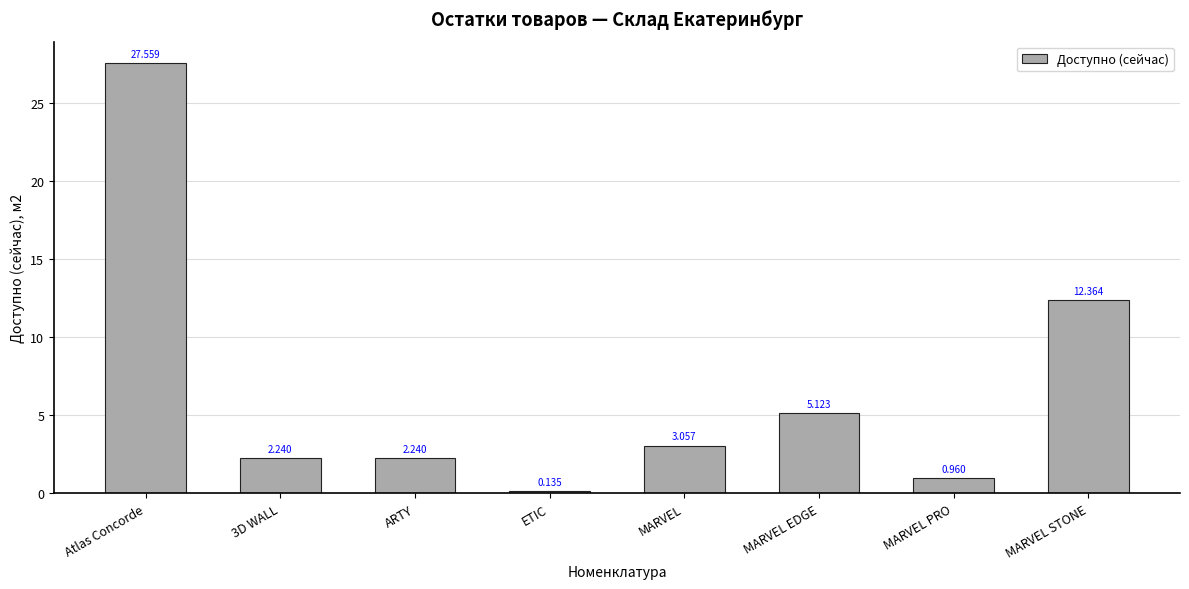

What is the label of the 4th bar from the left?

ETIC